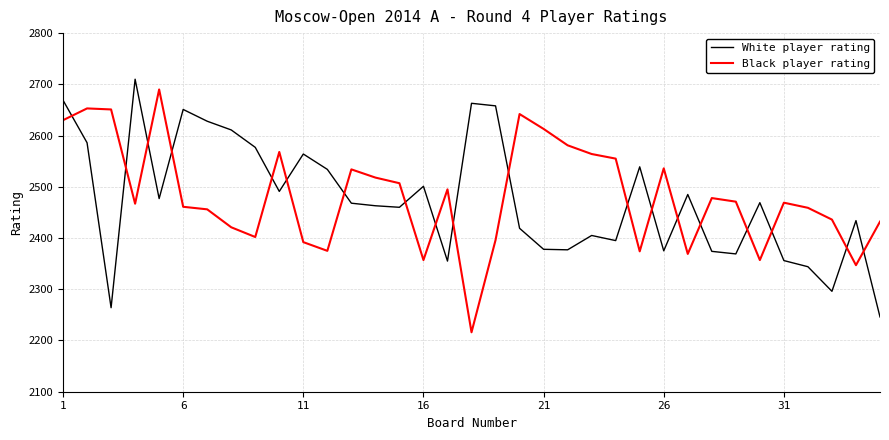

In Black player rating, how many points are higher than both neighbors (excluding endpoints)?

9